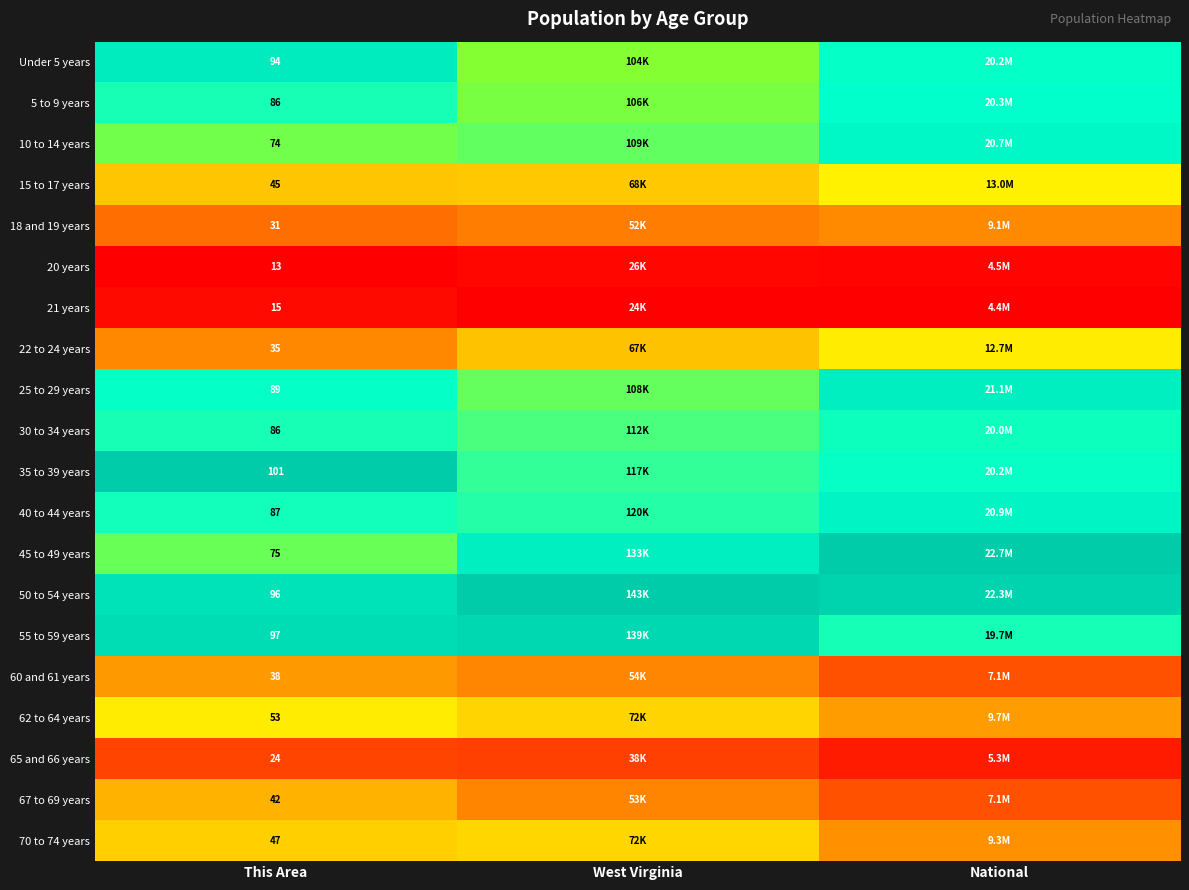

At This Area, list the series in order from largest to smallest.

35 to 39 years, 55 to 59 years, 50 to 54 years, Under 5 years, 25 to 29 years, 40 to 44 years, 5 to 9 years, 30 to 34 years, 45 to 49 years, 10 to 14 years, 62 to 64 years, 70 to 74 years, 15 to 17 years, 67 to 69 years, 60 and 61 years, 22 to 24 years, 18 and 19 years, 65 and 66 years, 21 years, 20 years